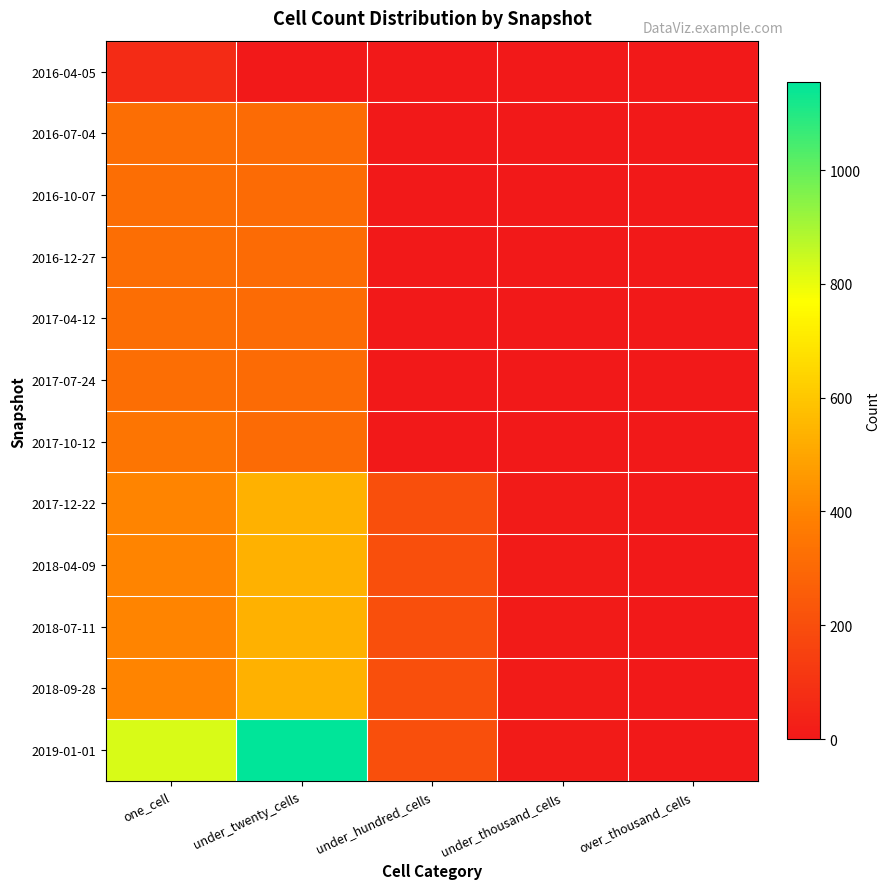

List the series in order of their peak value, highest first.

2019-01-01, 2018-04-09, 2018-07-11, 2018-09-28, 2017-12-22, 2017-10-12, 2016-07-04, 2016-10-07, 2016-12-27, 2017-04-12, 2017-07-24, 2016-04-05